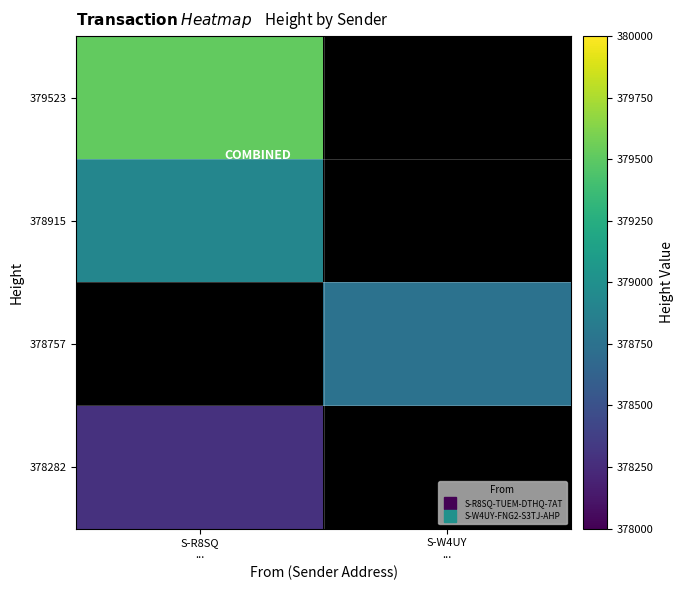

Which has a higher value, S-R8SQ
... or S-W4UY
...?

S-W4UY
...